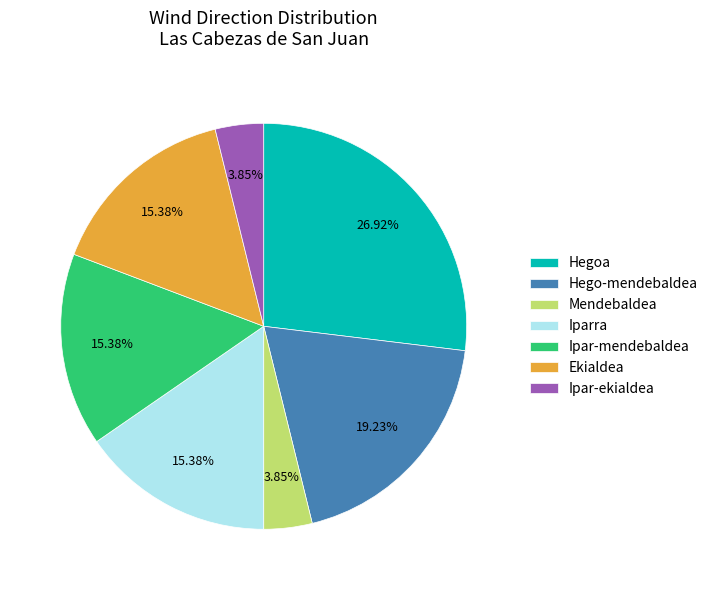

Which has a higher value, Ekialdea or Ipar-ekialdea?

Ekialdea